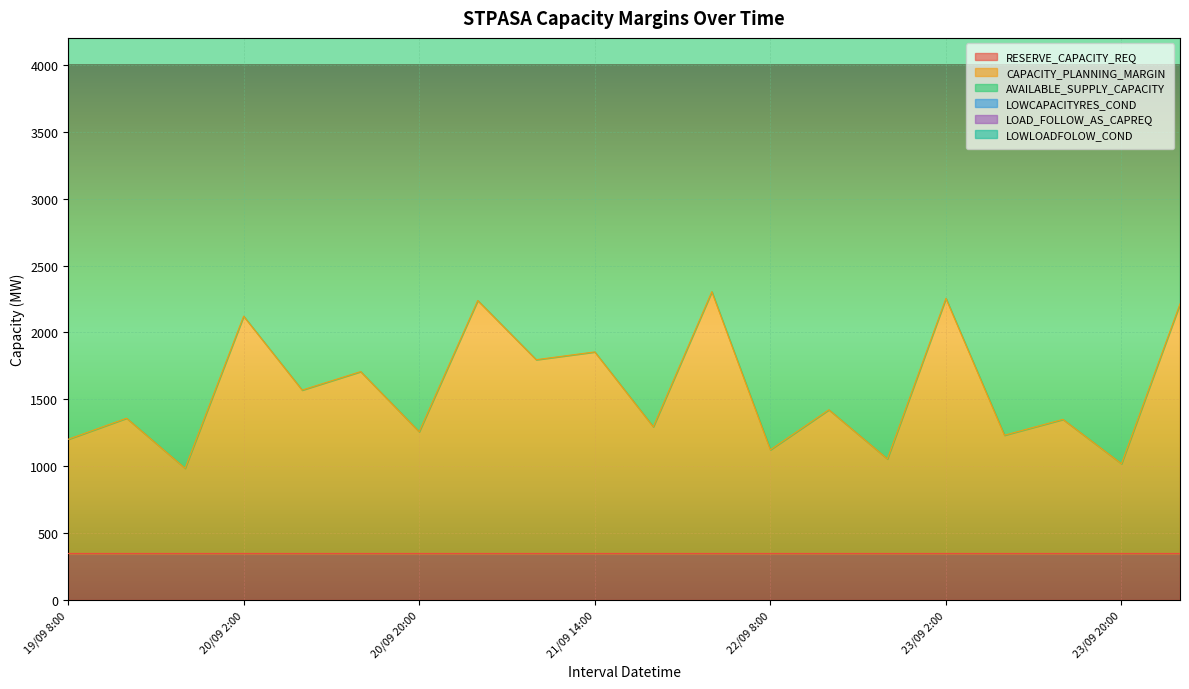

What is the average value of the LOAD_FOLLOW_AS_CAPREQ series?

50